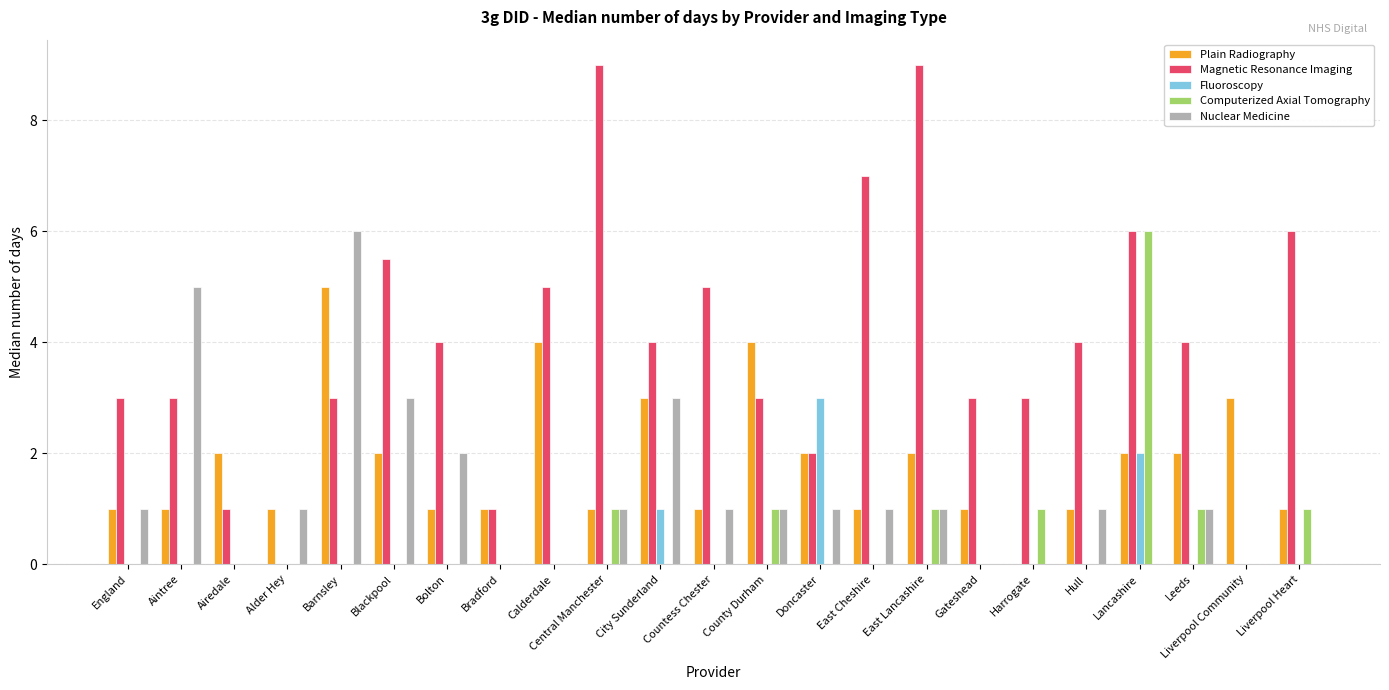

Count the Nuclear Medicine values in the range 0 to 1.

18